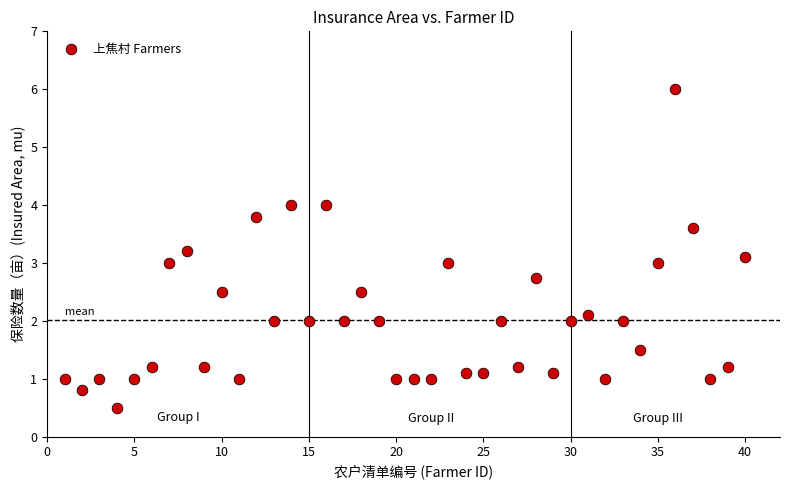

What is the range of X values (max minus min)?

39.0